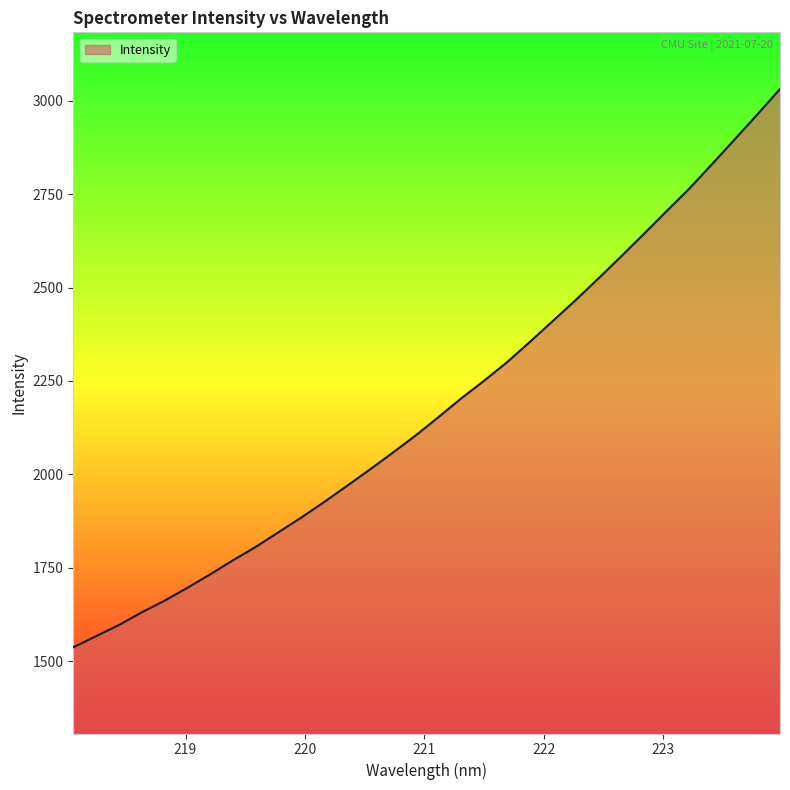

What is the difference between the maximum and minimum values?

1493.4